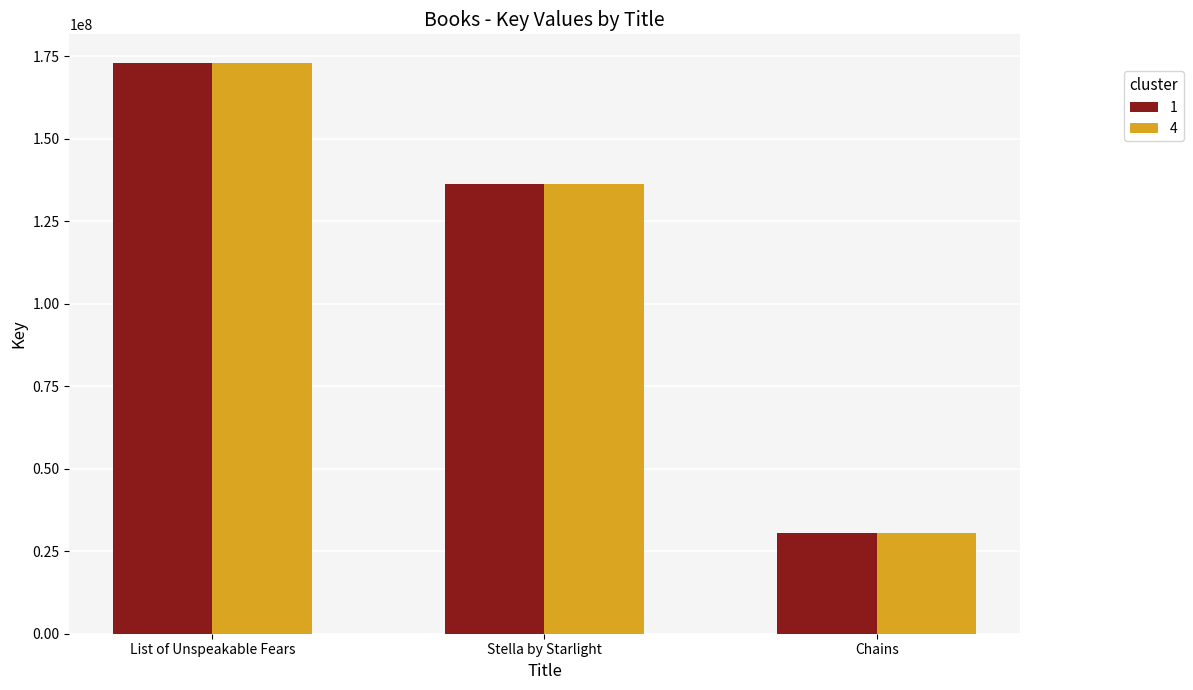

At which label is 1 closest to 101788150?

Stella by Starlight